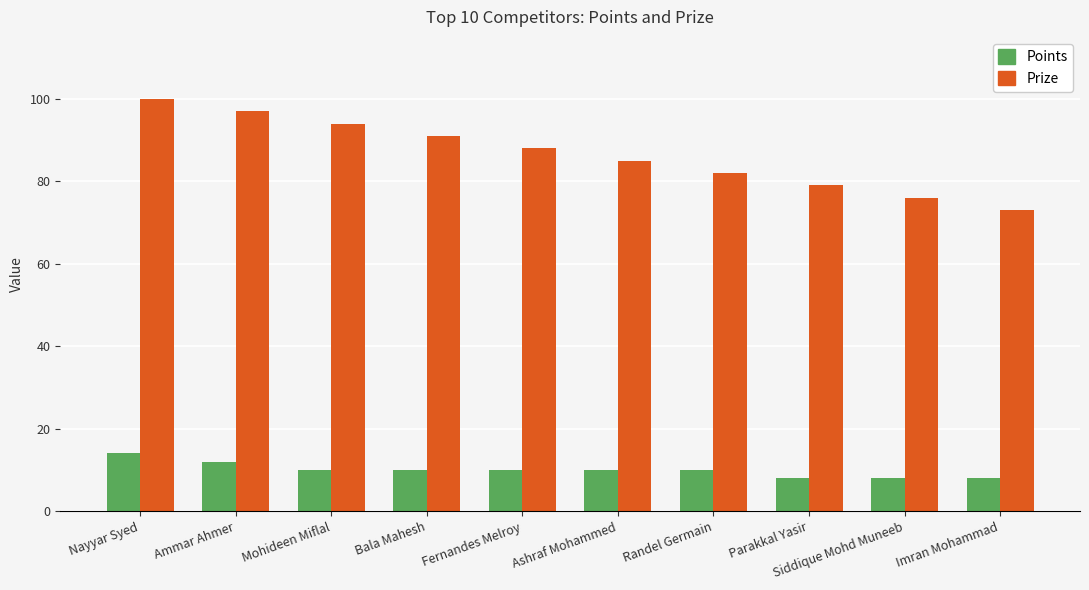

What is the maximum value shown in the chart?

100